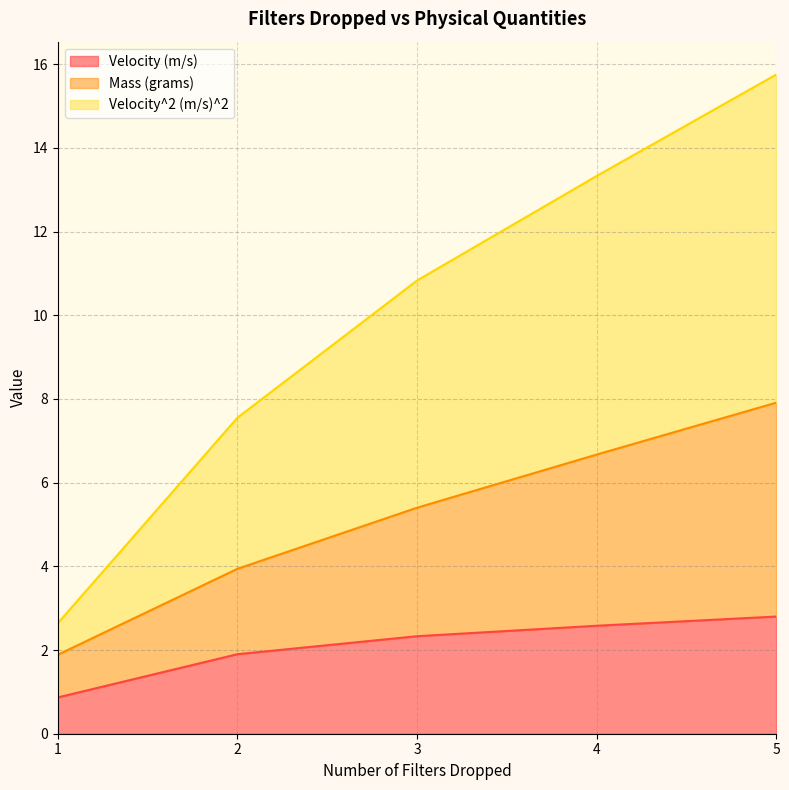

How many categories are shown in the chart?

5